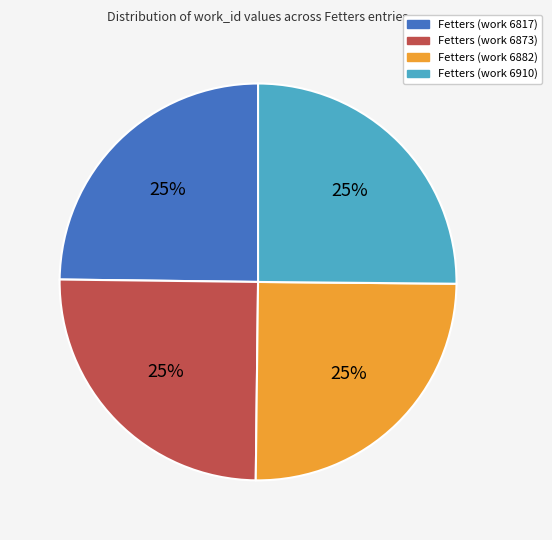

To the nearest percent, what portion does Fetters (work 6882) represent?

25%